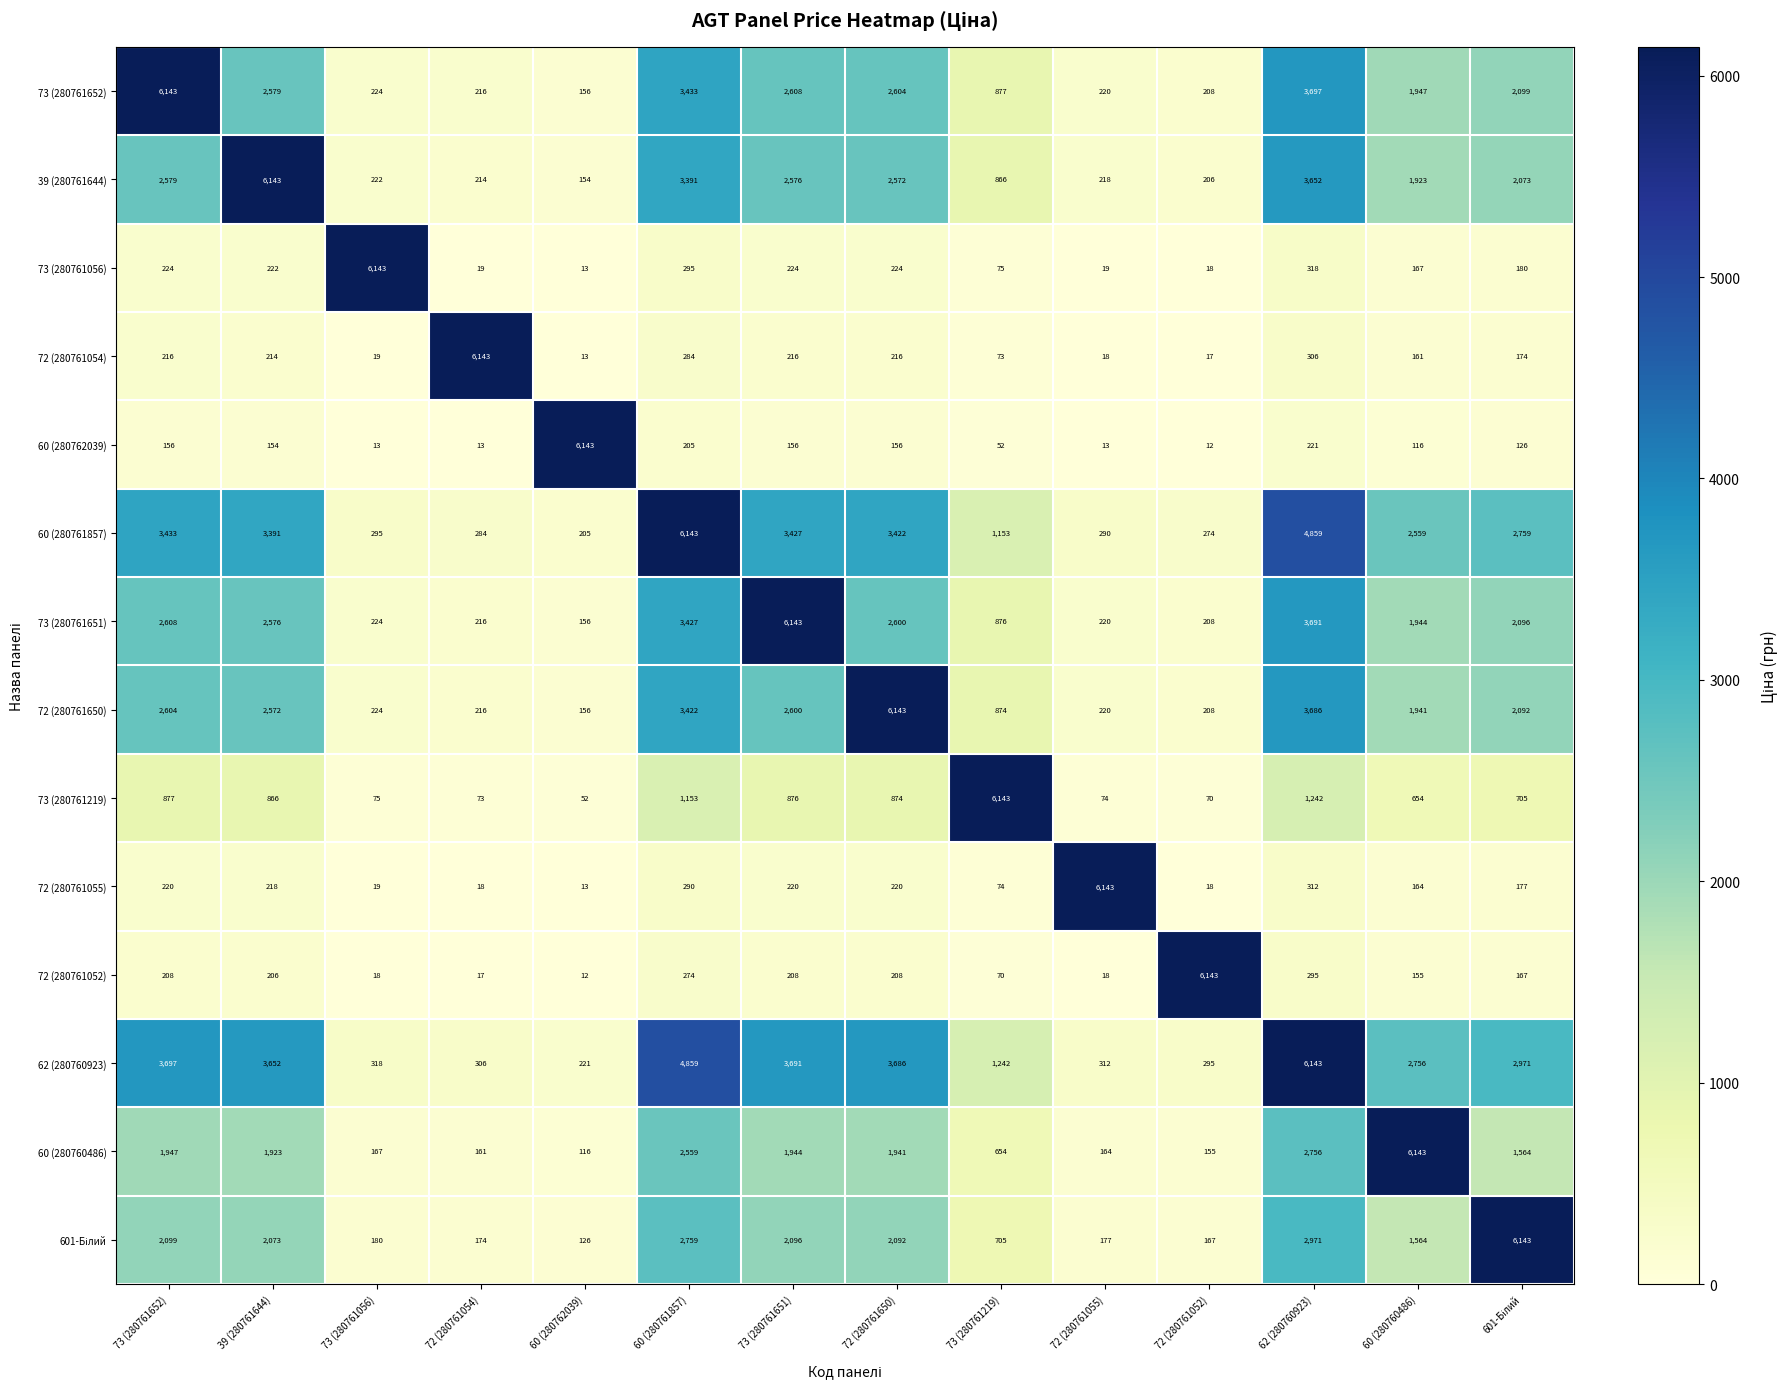

Which series has the largest total across all categories?

62 (280760923)